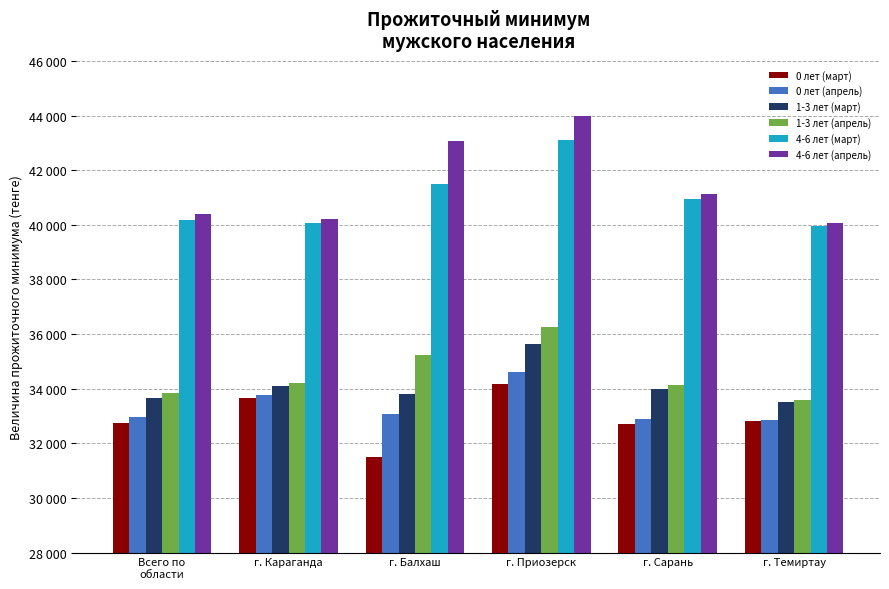

Where does the 0 лет (апрель) series first go above 33082?

г. Караганда